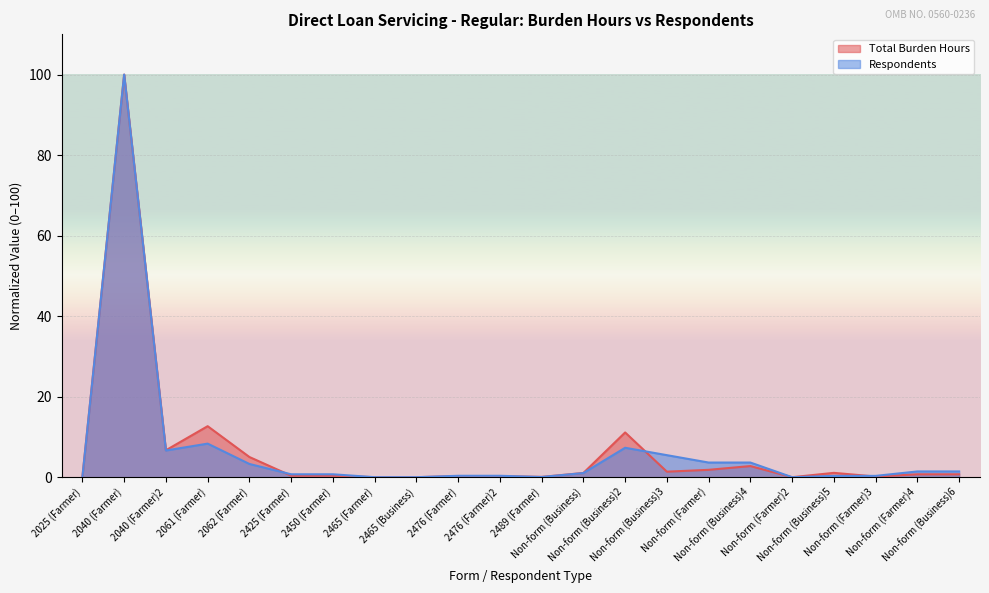

Does the chart display data point markers on the line(s)?

No